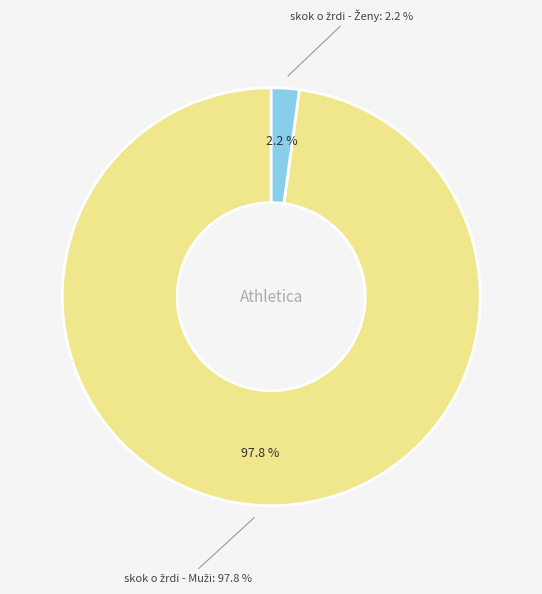

Is the sum of skok o žrdi - Ženy and skok o žrdi - Muži greater than half?

Yes